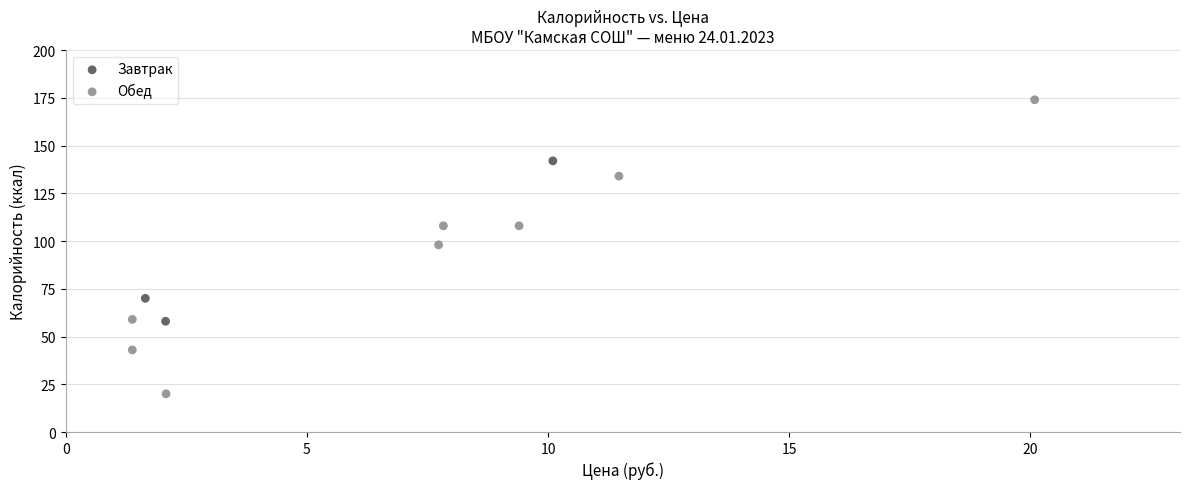

Which series contains the lowest Y value?

Обед